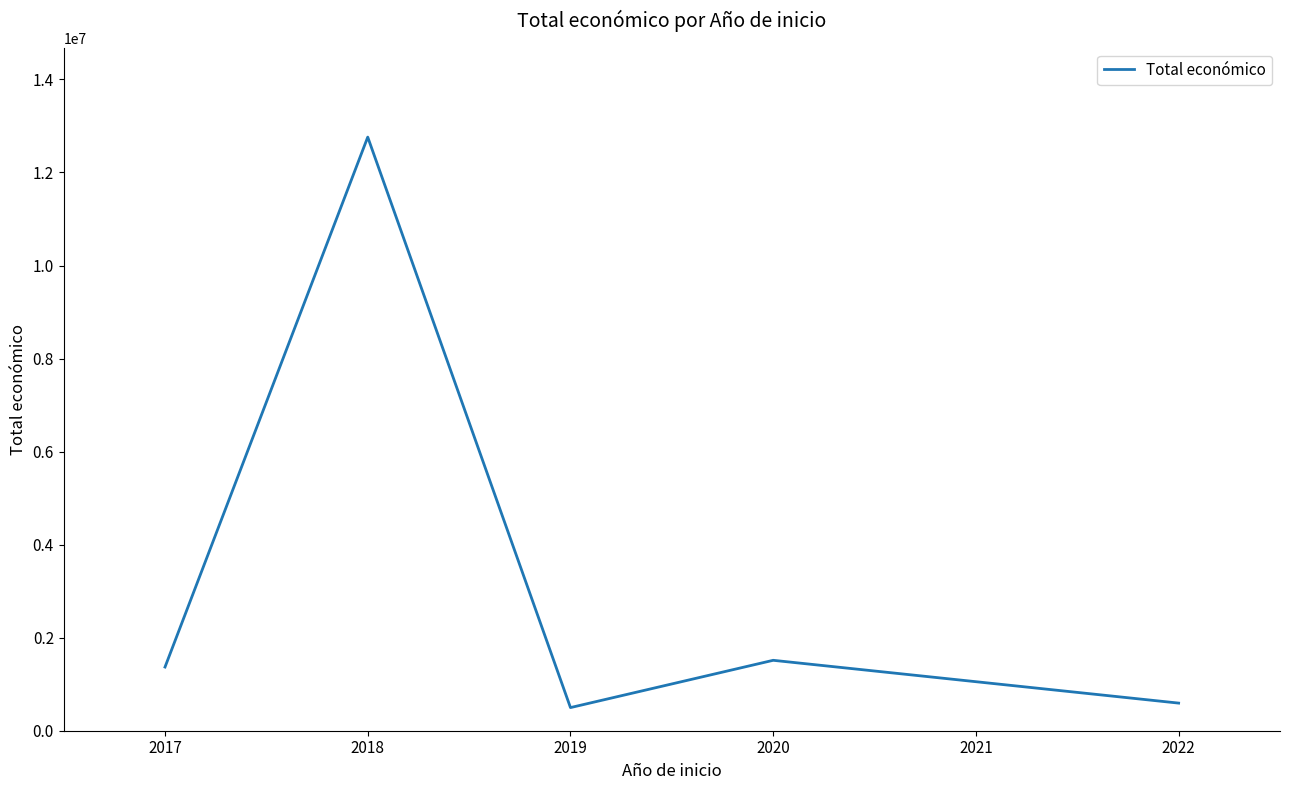

Which has a higher value, 2020 or 2019?

2020